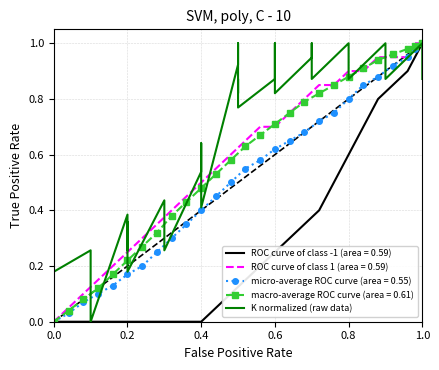

Does the chart have visible grid lines?

Yes